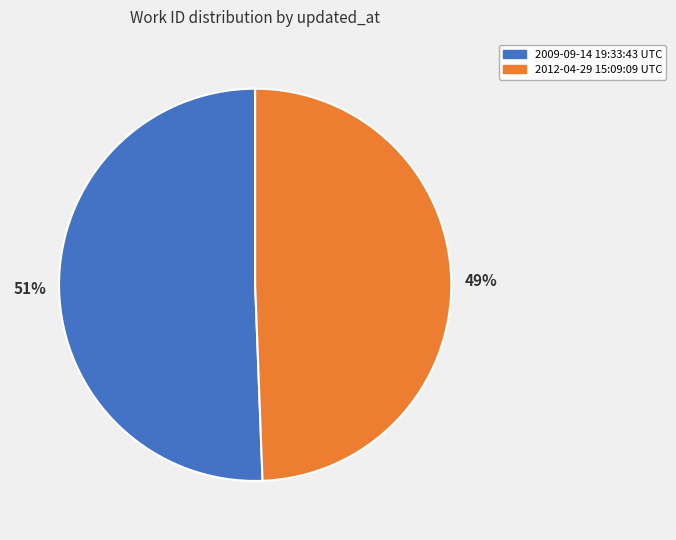

Is it true that 2009-09-14 19:33:43 UTC is 62% of the pie?

False